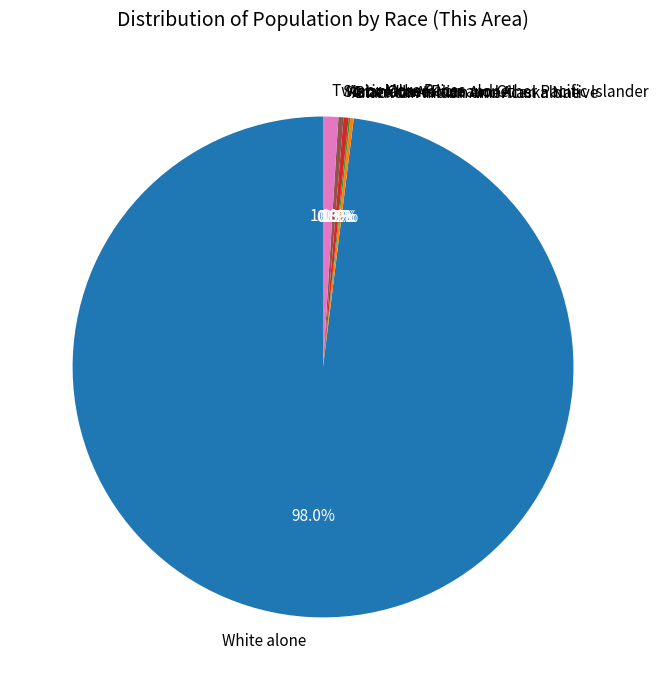

Is there any slice that represents more than half of the pie?

Yes